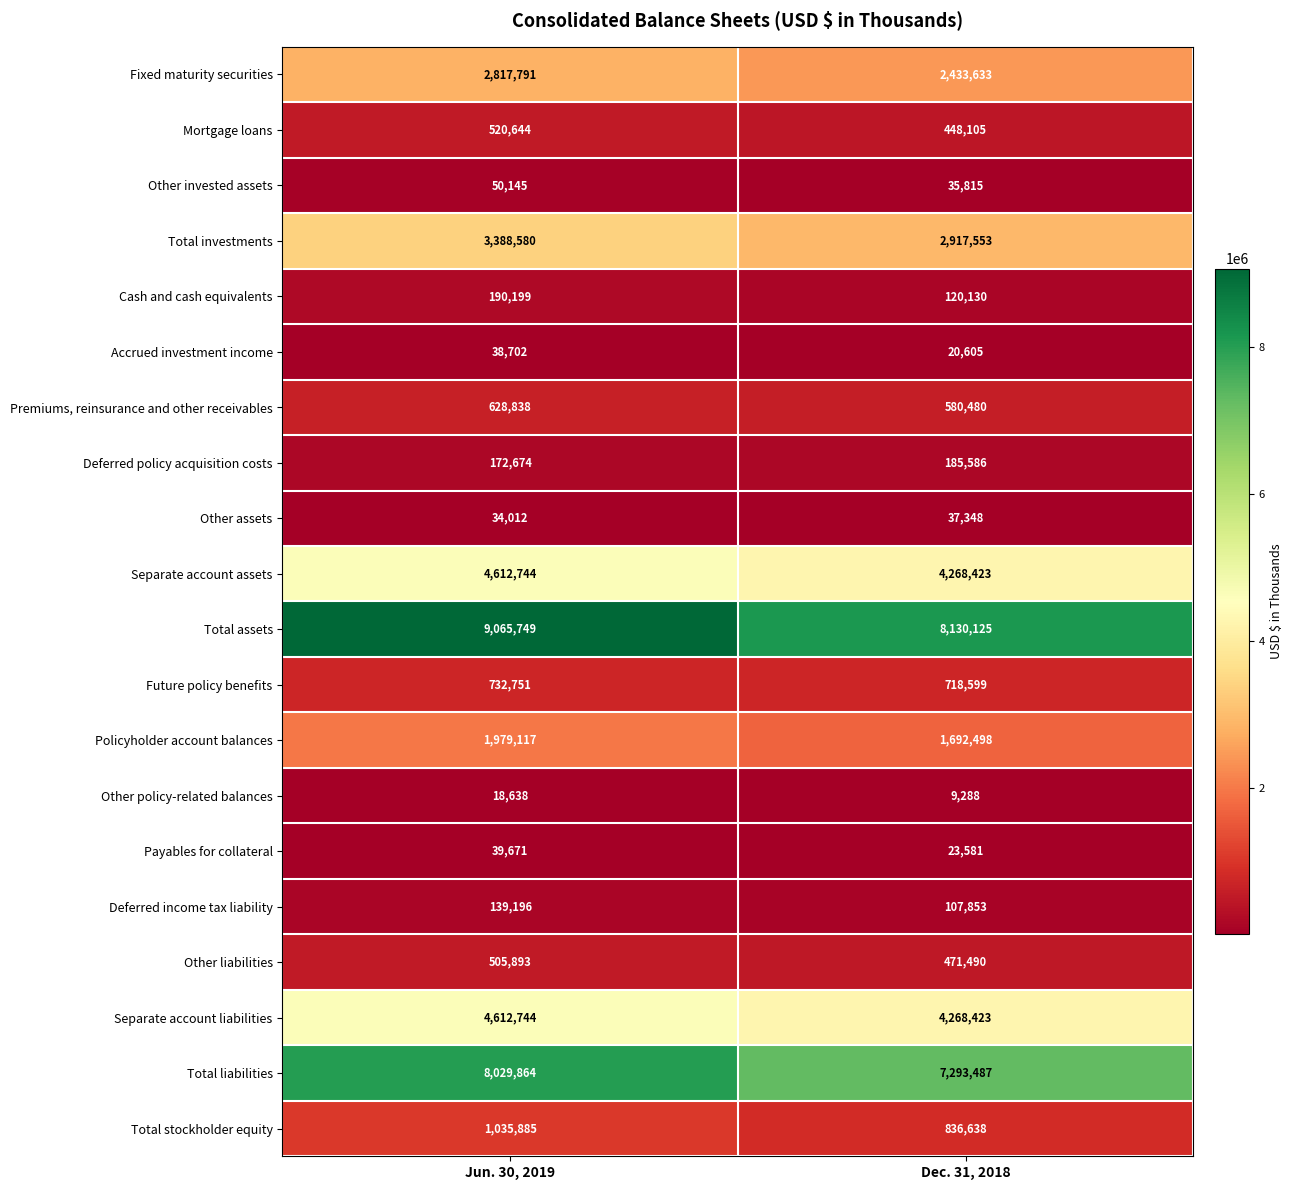

Is it true that Total liabilities equals 8029864 at Jun. 30, 2019?

True